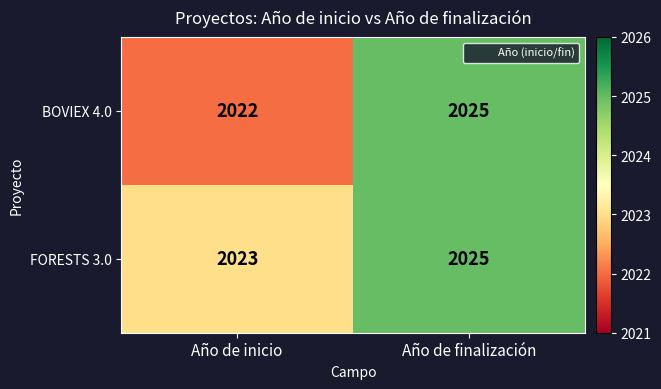

Rank the series at Año de inicio from lowest to highest value.

BOVIEX 4.0, FORESTS 3.0